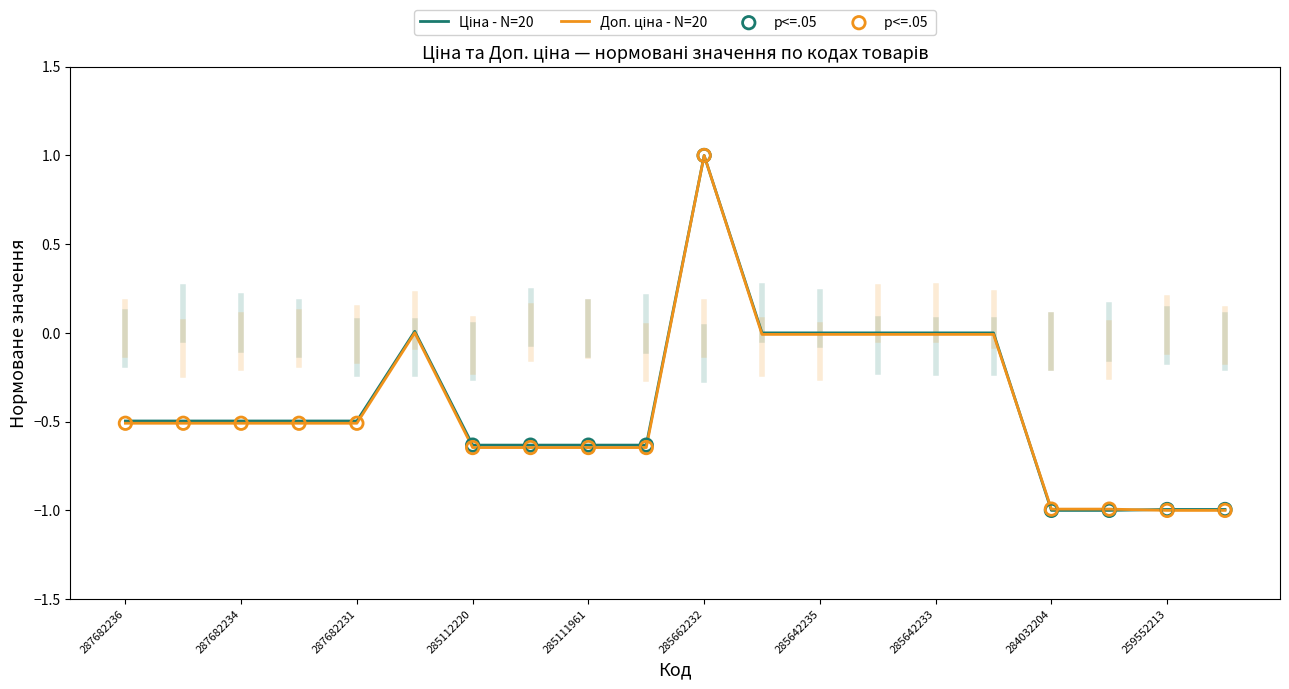

What is the minimum value shown in the chart?

-1.0